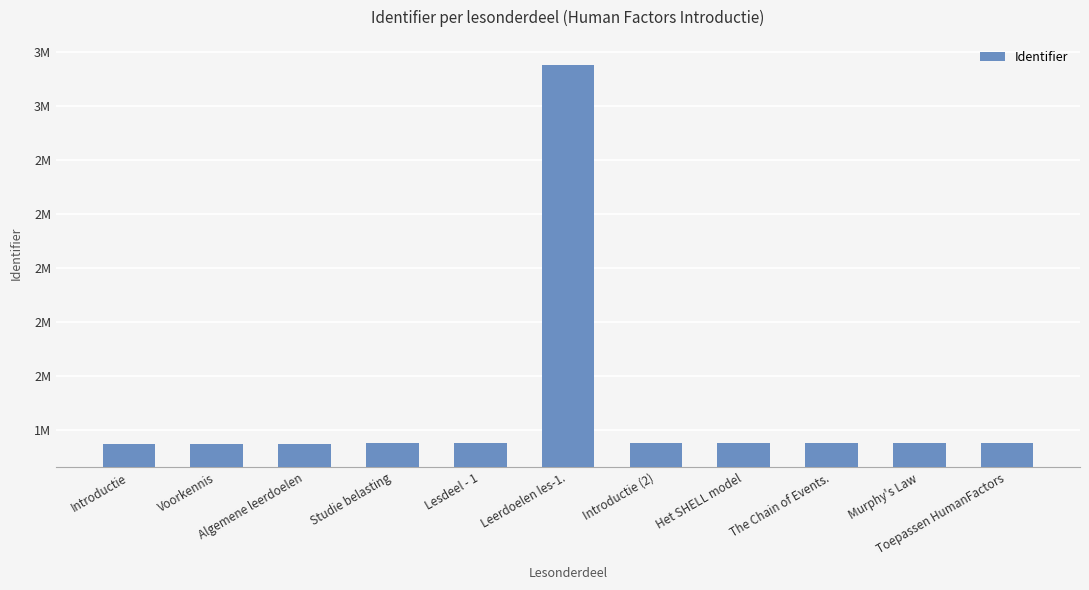

Rank the categories by value from lowest to highest.

Introductie, Voorkennis, Algemene leerdoelen, Studie belasting, Lesdeel - 1, Introductie (2), Het SHELL model, The Chain of Events., Murphy's Law, Toepassen HumanFactors, Leerdoelen les-1.